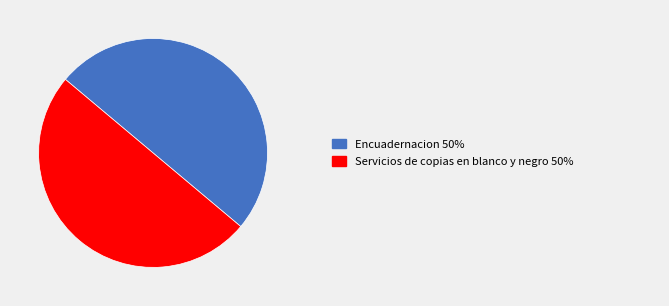

How many segments does this pie chart have?

2